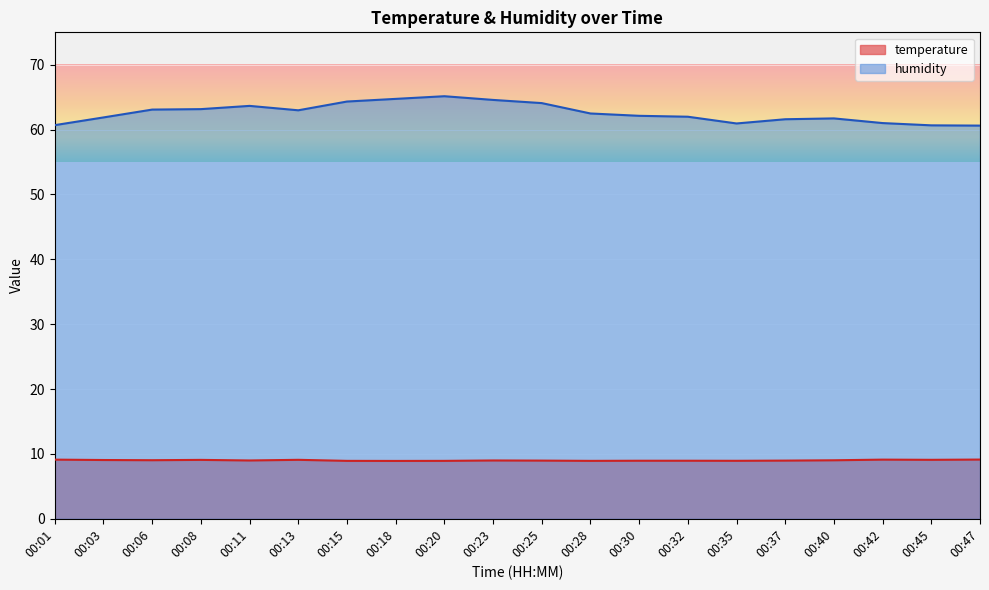

What is the difference between the humidity values at 00:01 and 00:06?

2.4